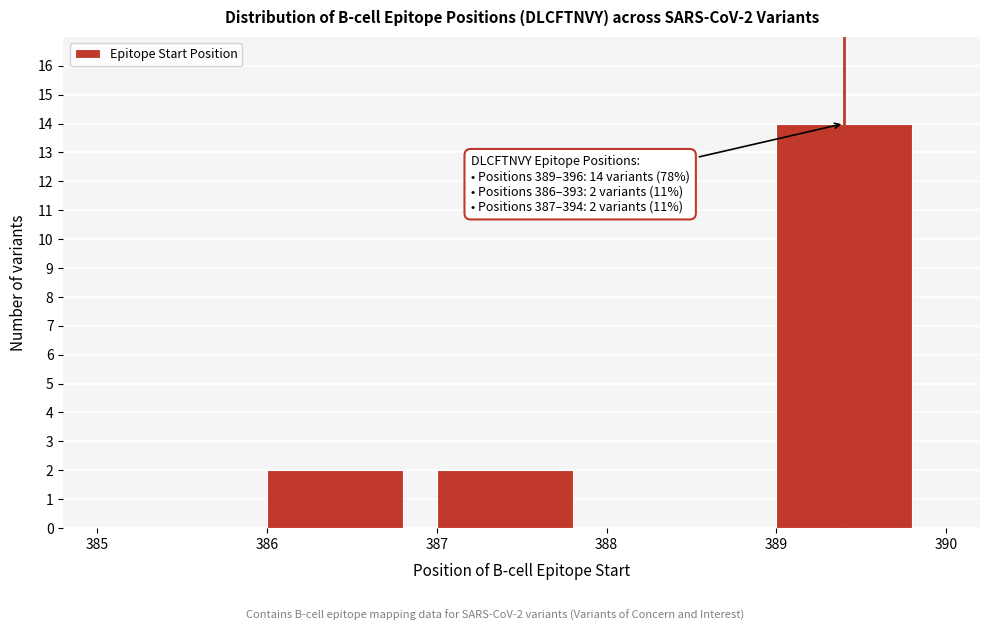

Over which range of the x-axis is the bar tallest?

389 to 390